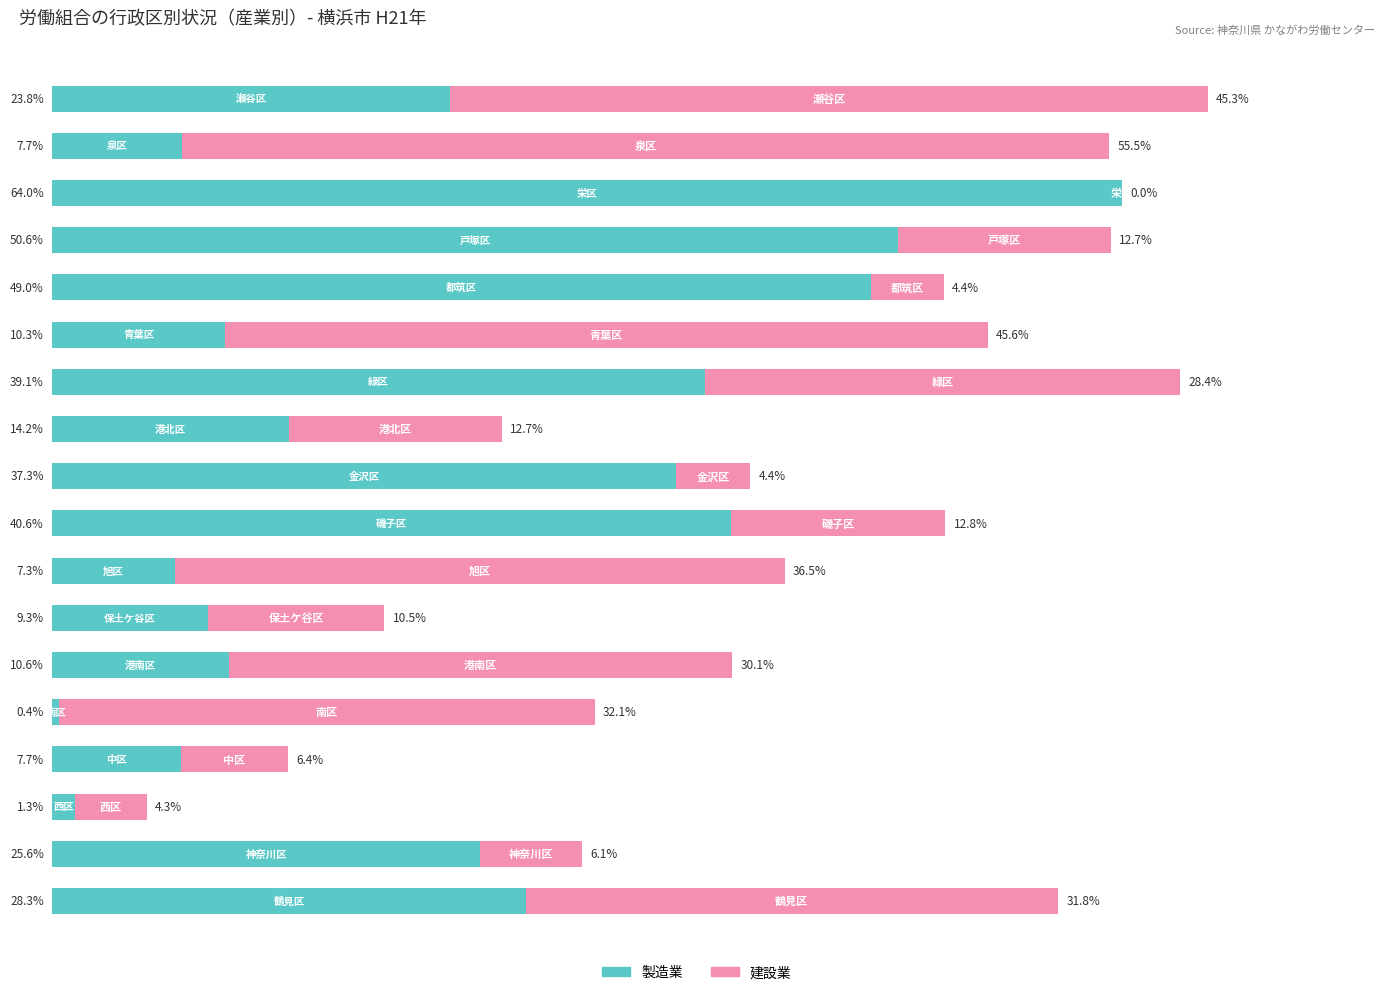

The 製造業 (% of total members) series shows 48.0 at 0. True or false?

False